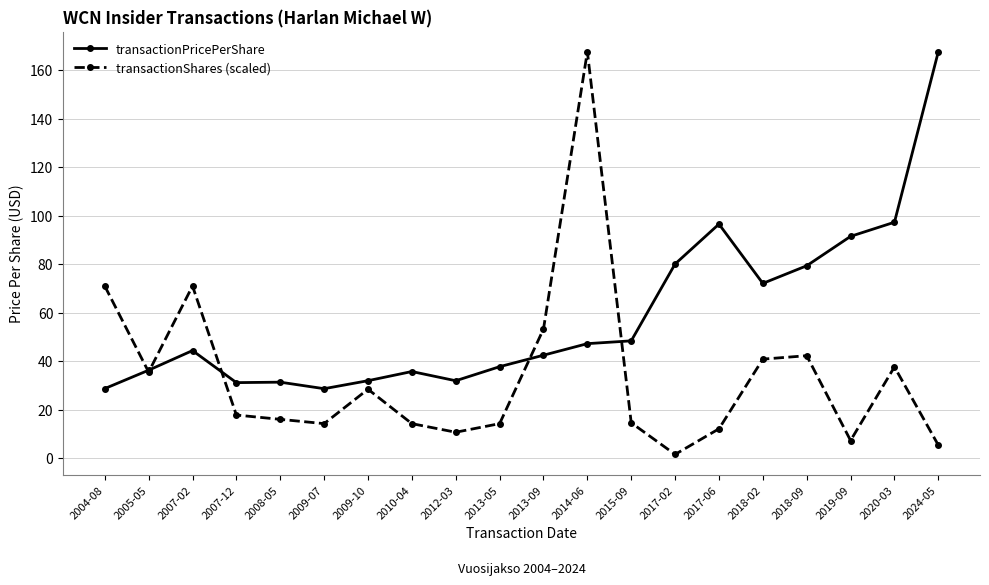

What is the difference between the second highest and second lowest values in the transactionShares (scaled) series?

65.6